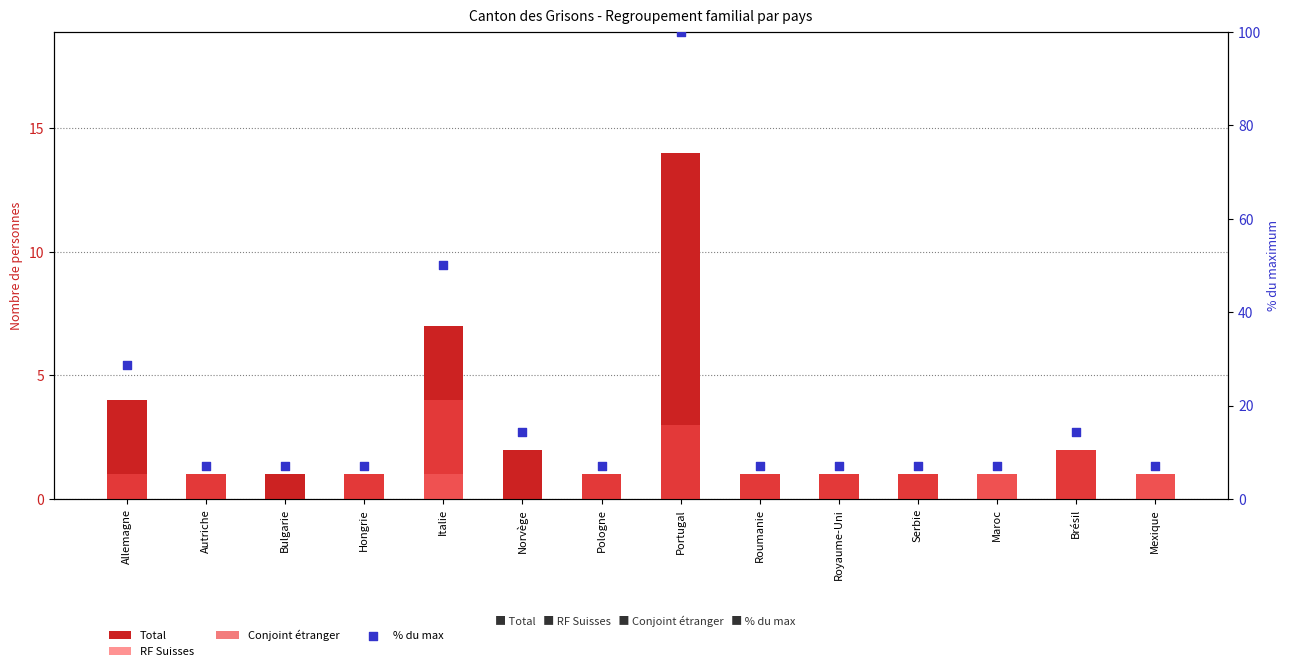

Which series has the largest total across all categories?

% du max